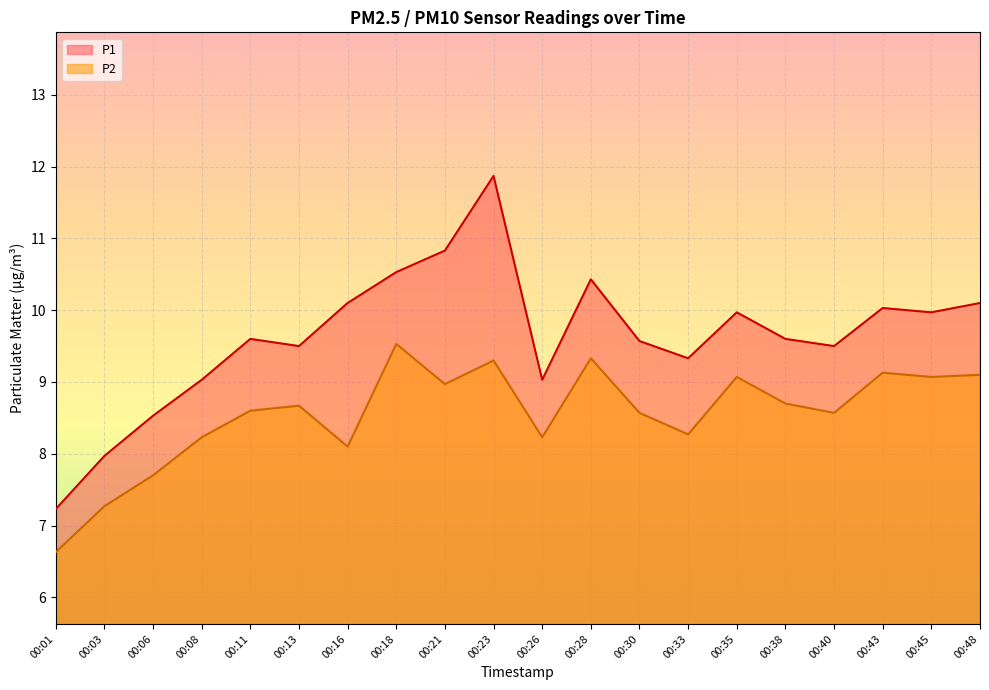

True or false: P2 and P1 intersect in this chart.

False